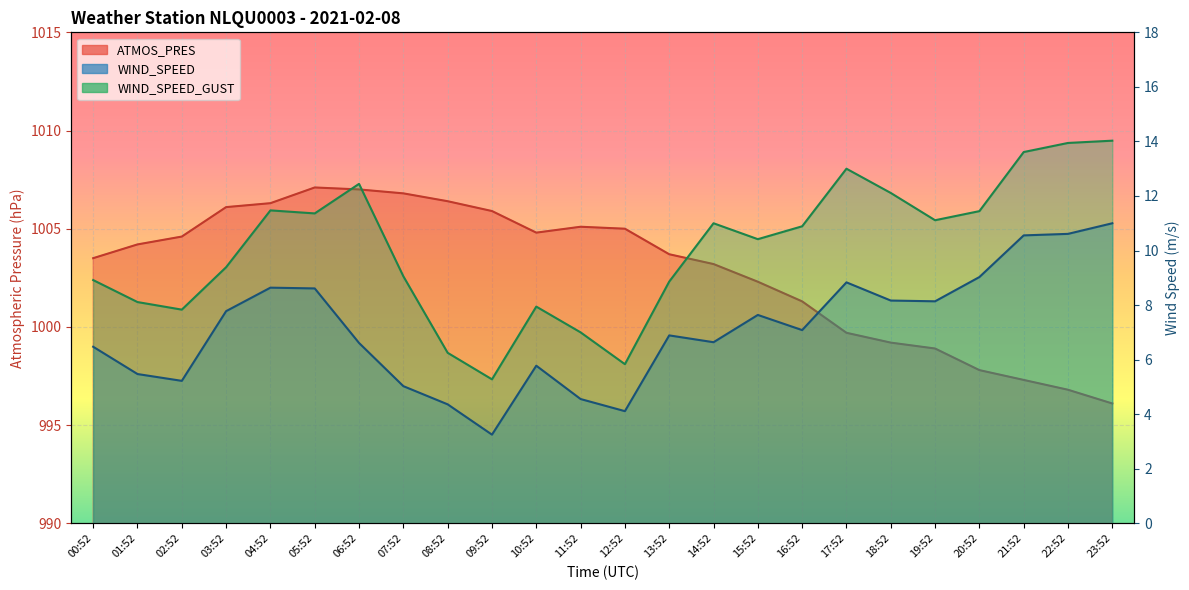

Count the number of categories in the chart.

24